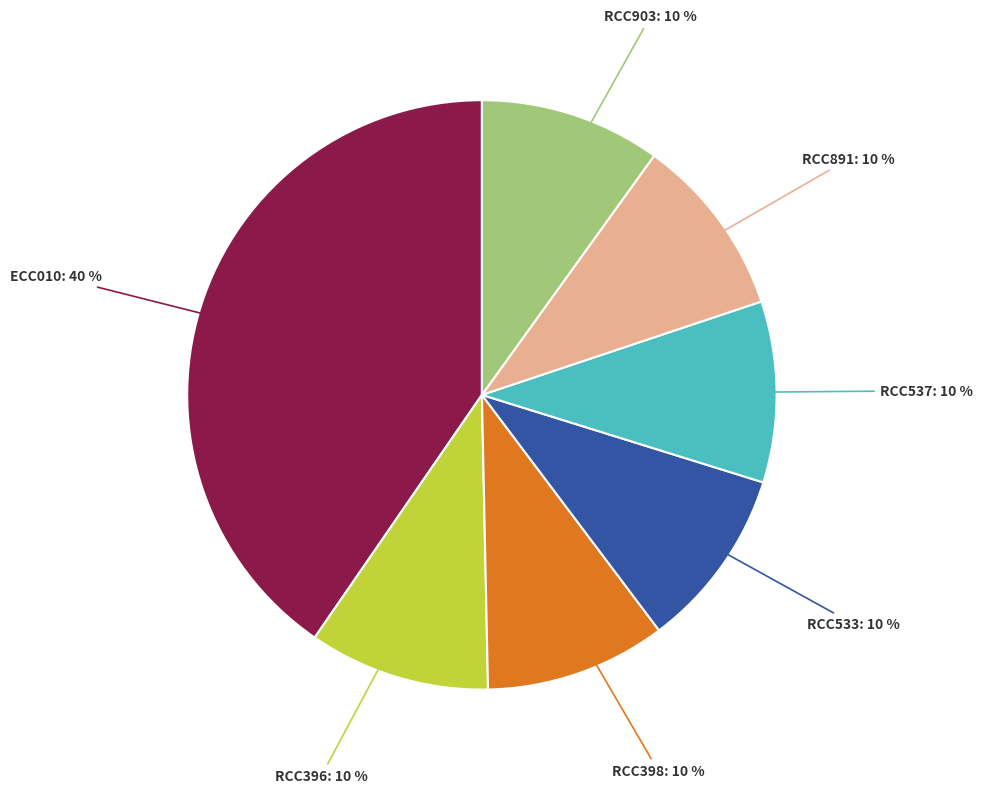

Is there a majority slice in this chart?

No